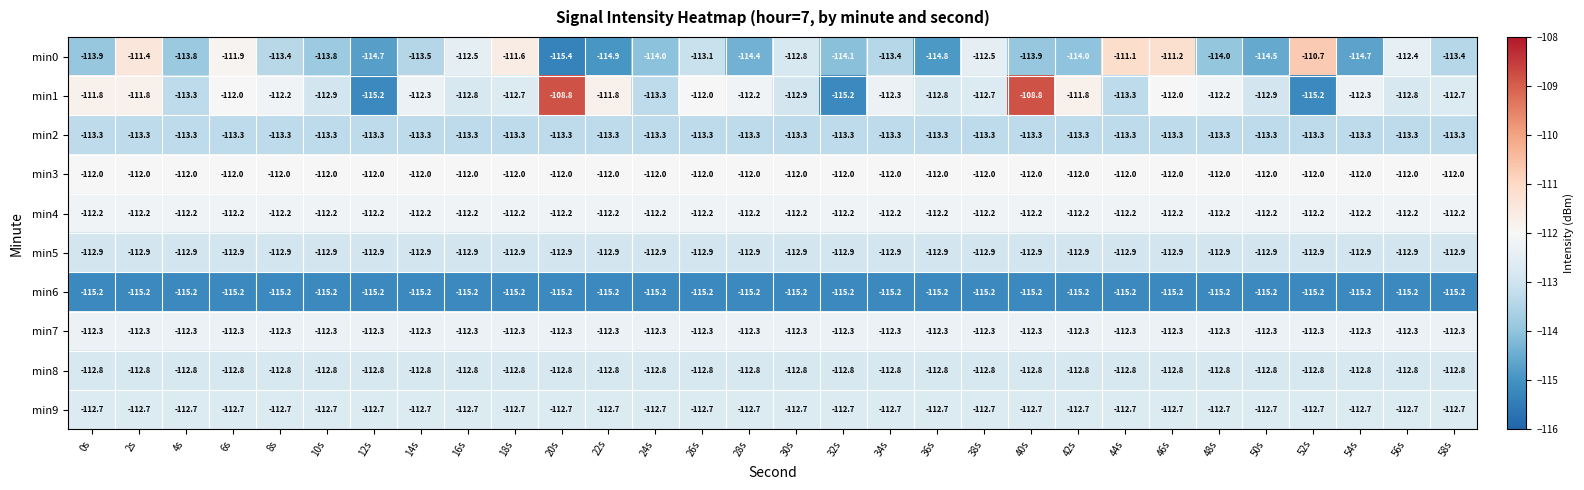

Count the number of categories in the chart.

30